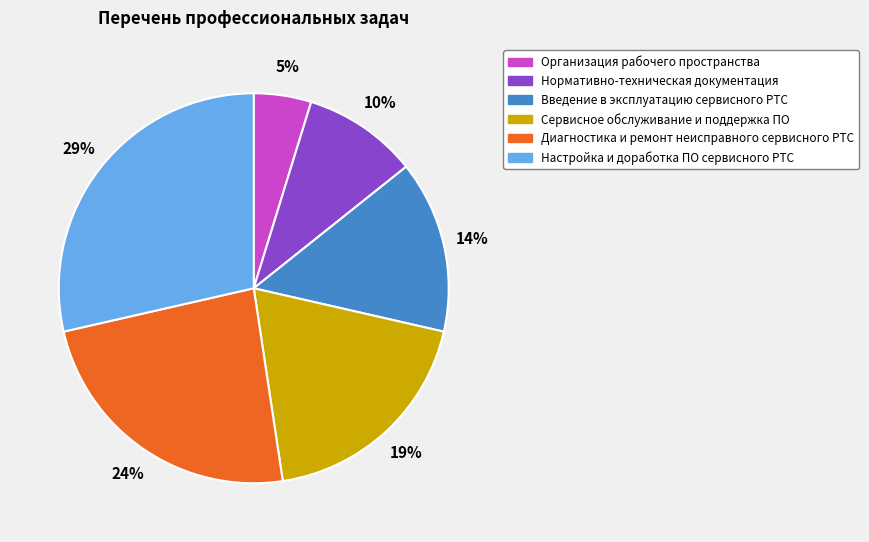

Rank the categories by value from lowest to highest.

Организация рабочего пространства, Нормативно-техническая документация, Введение в эксплуатацию сервисного РТС, Сервисное обслуживание и поддержка ПО, Диагностика и ремонт неисправного сервисного РТС, Настройка и доработка ПО сервисного РТС